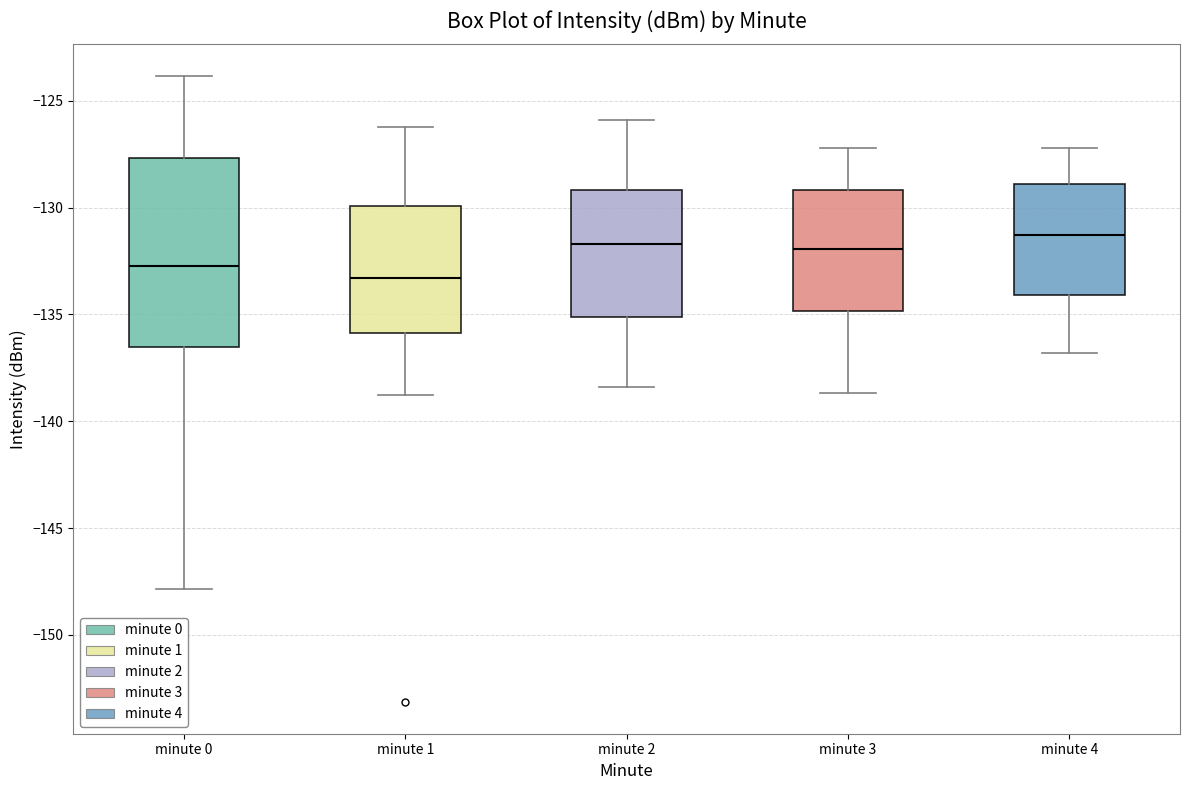

Where does the upper whisker of the box for minute 2 end on the y-axis? The values are not printed on the chart, so give them approximately, as read against the axis.

-126.0